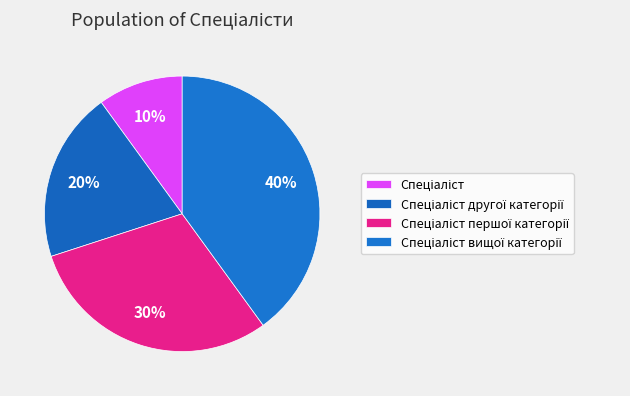

What percentage is NOT represented by Спеціаліст першої категорії?

70.0%